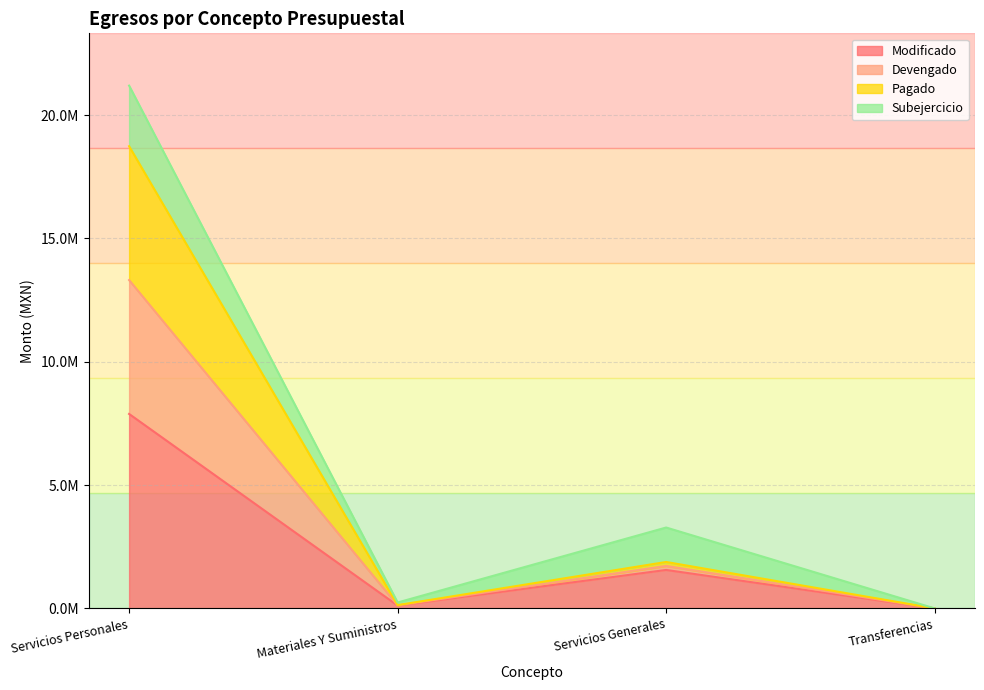

What is the highest value of the Modificado series?

7884675.8